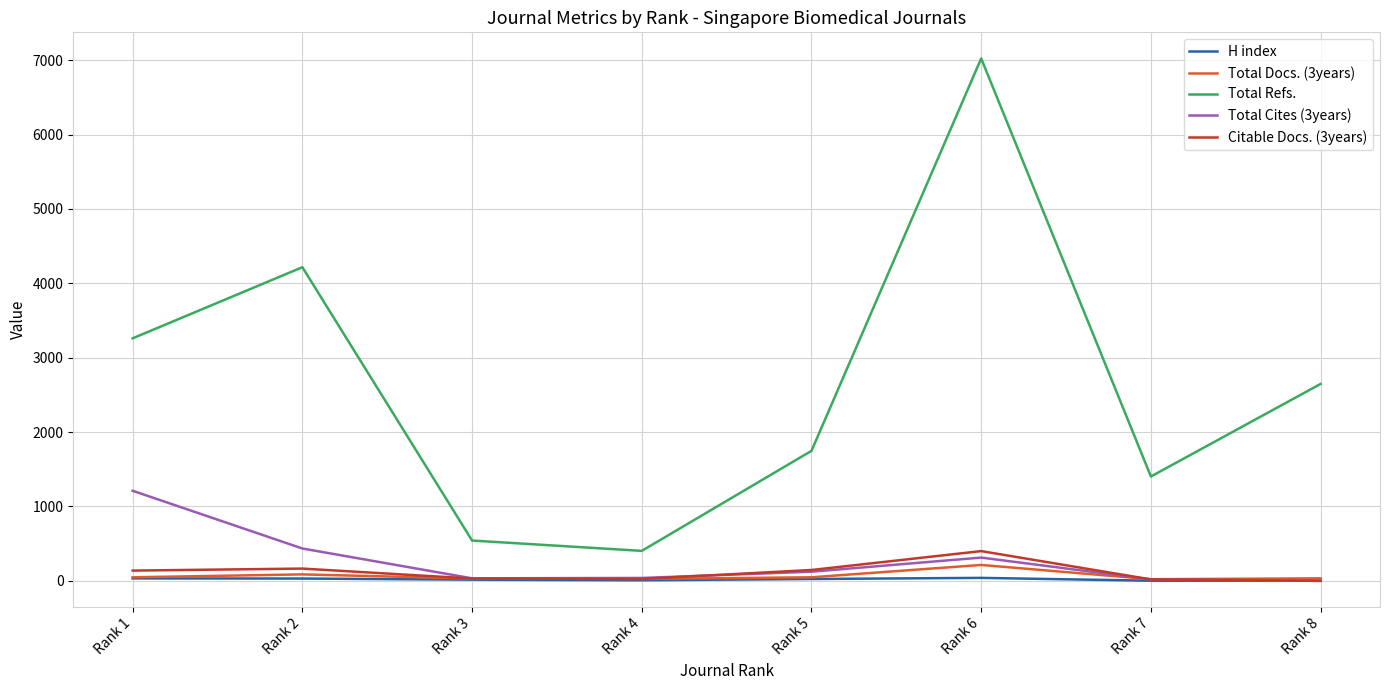

Which series changed the most between Rank 4 and Rank 8?

Total Refs.